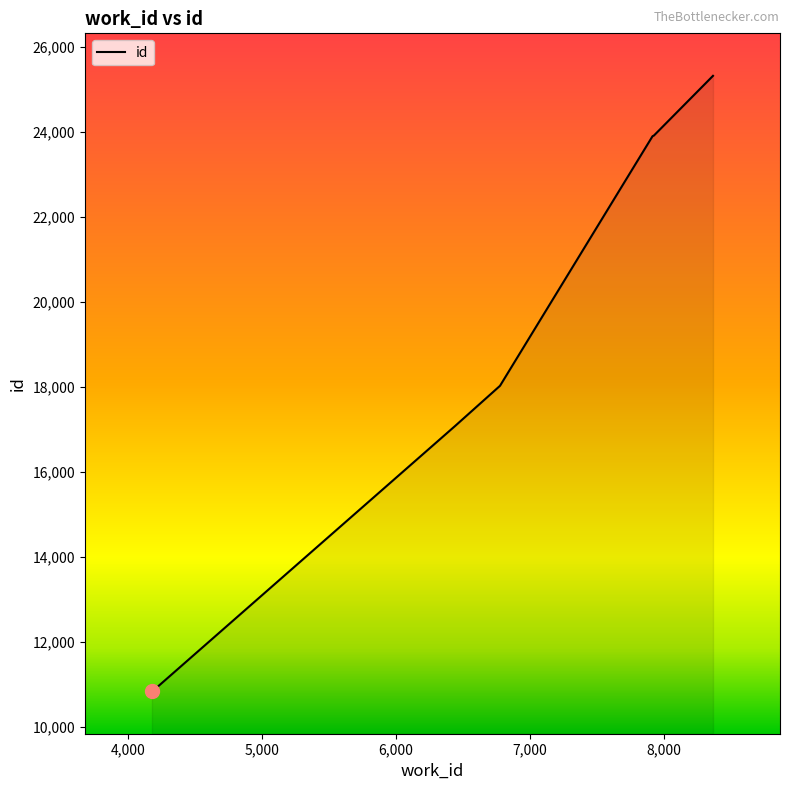

What is the greatest value displayed?

25323